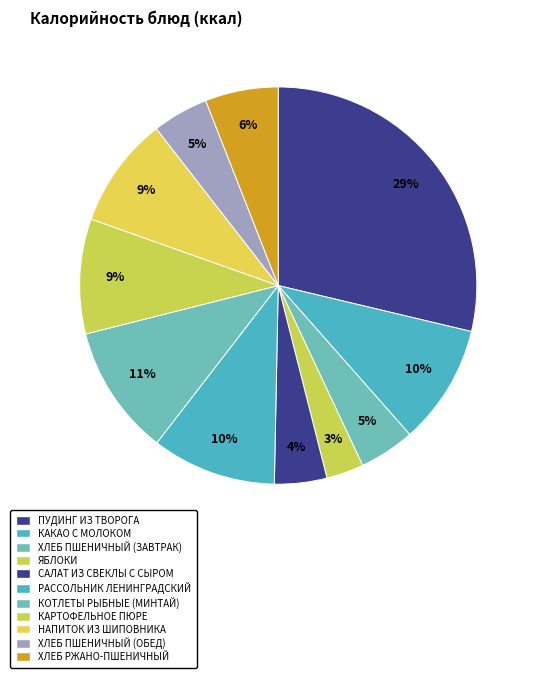

Does any single category account for the majority?

No